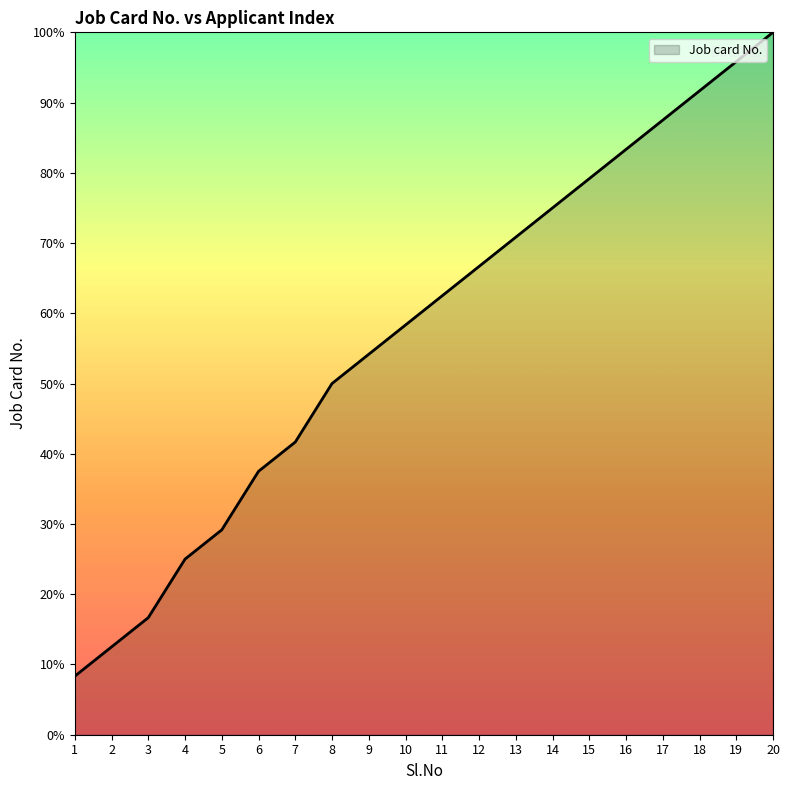

Does the chart display data point markers on the line(s)?

No